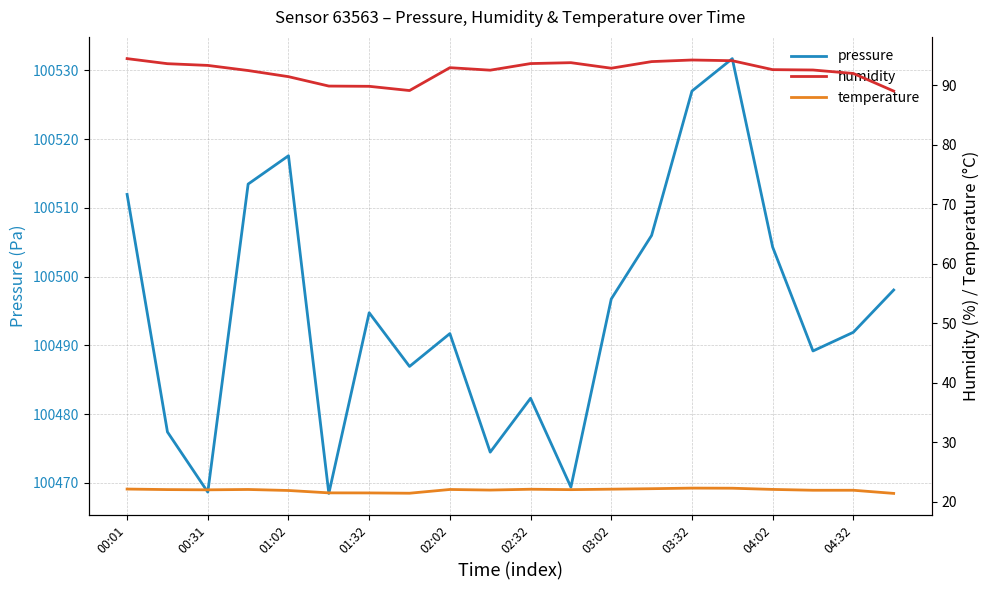

True or false: temperature and pressure cross at least once.

False